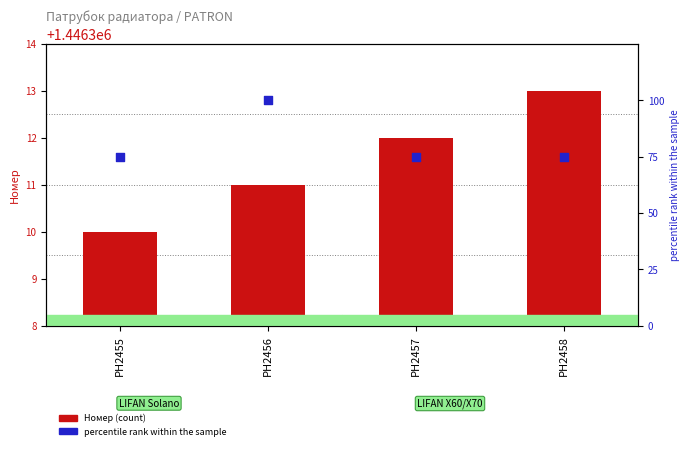

Is the value of percentile rank at PH2458 greater than the value of Номер at PH2458?

No